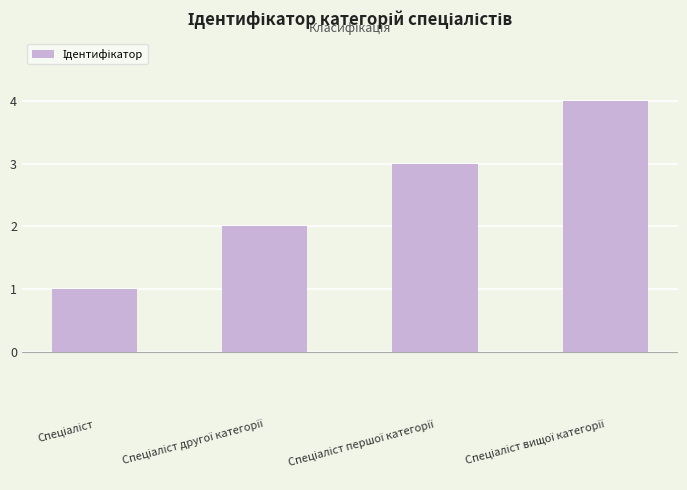

Reading right to left, extract all data points from this chart.

4	3	2	1